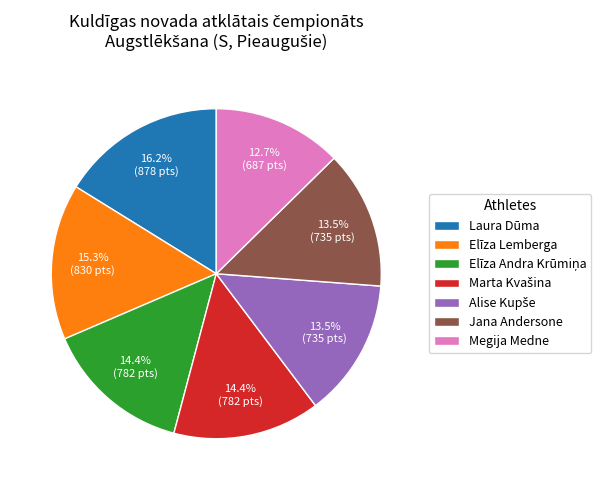

How many slices are in this pie chart?

7